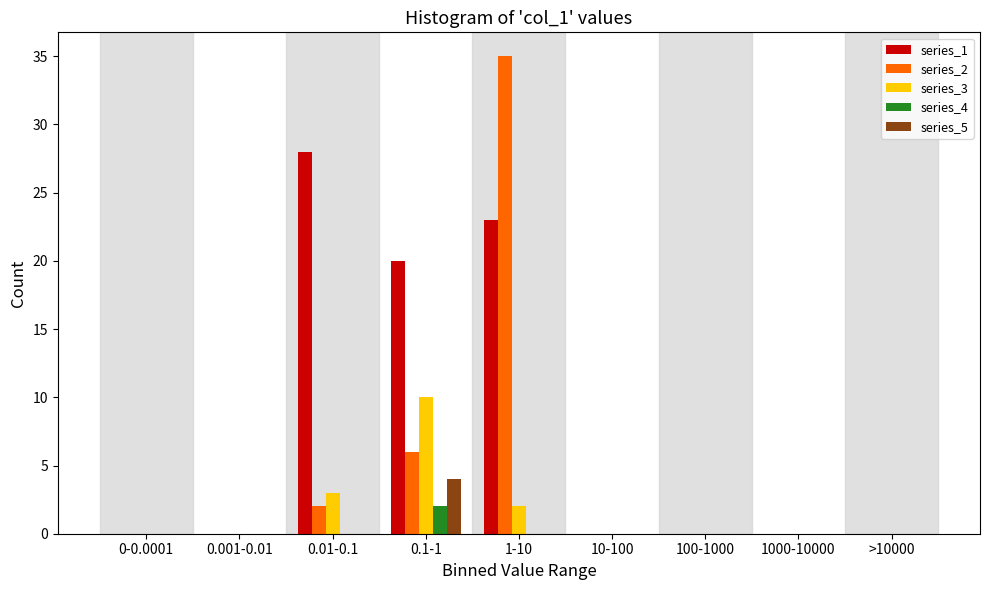

At which label is series_1 closest to 14?

0.1-1